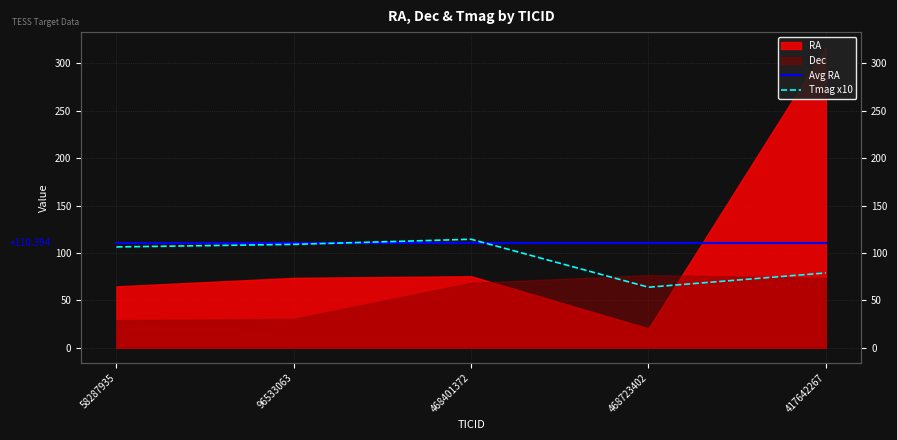

What is the label of the 4th point from the right?

96533063